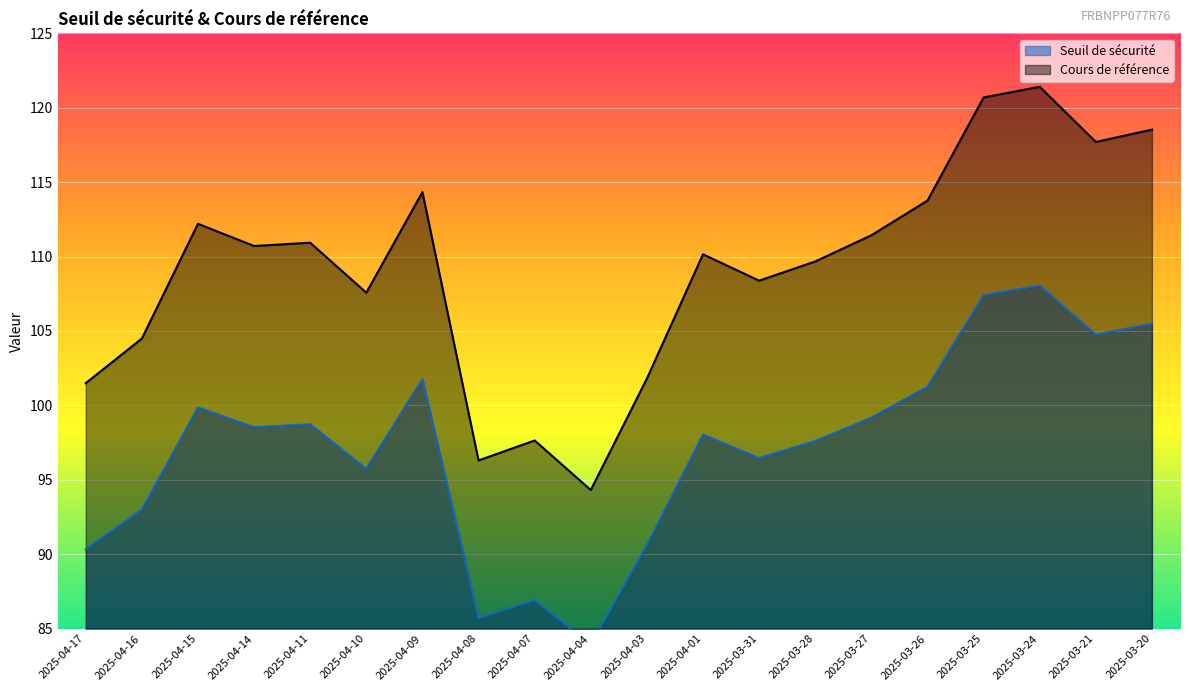

True or false: Cours de référence and Seuil de sécurité intersect in this chart.

False